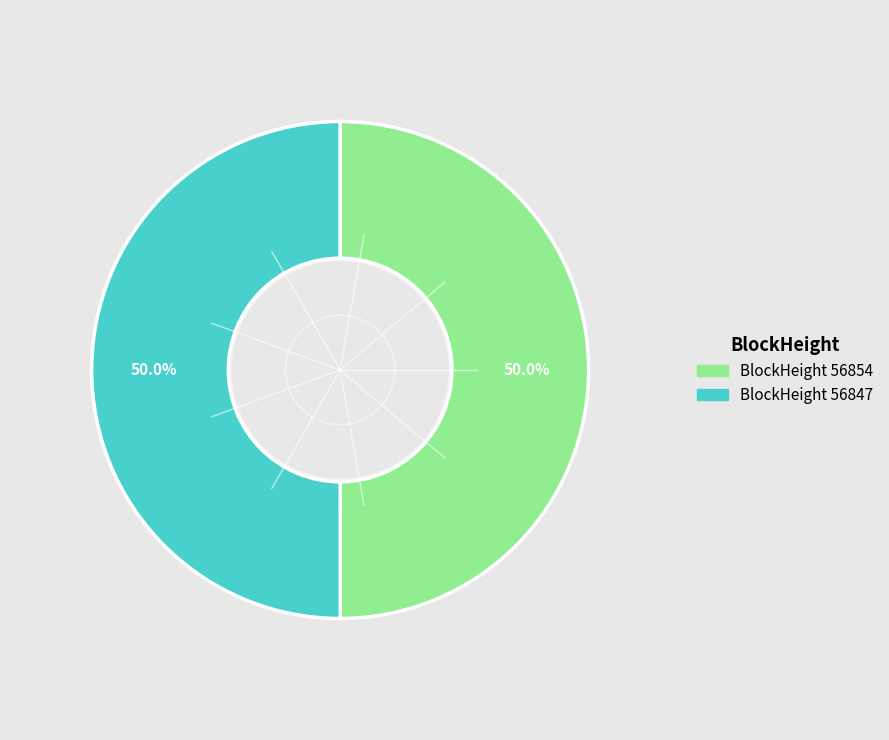

To the nearest percent, what is the average slice percentage?

50%